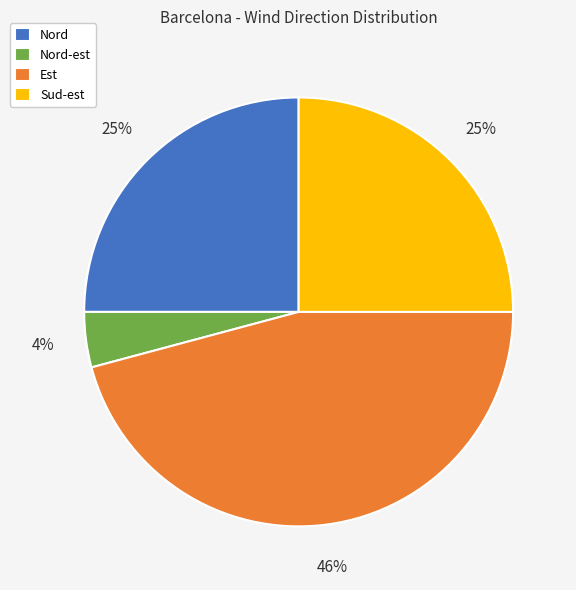

Is there any slice that represents more than half of the pie?

No